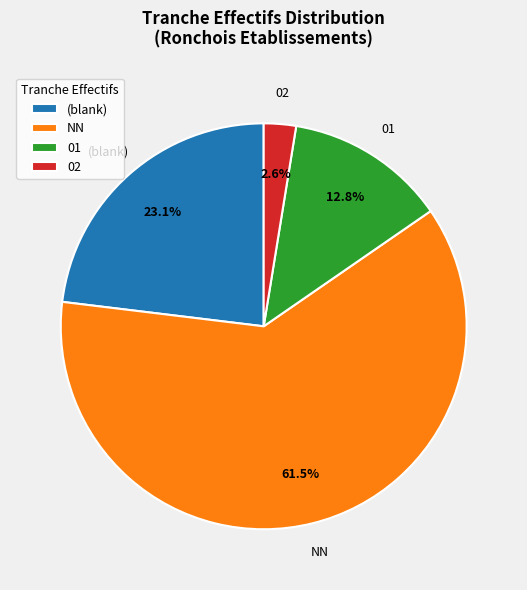

What percentage do (blank) and 01 together represent?

35.9%